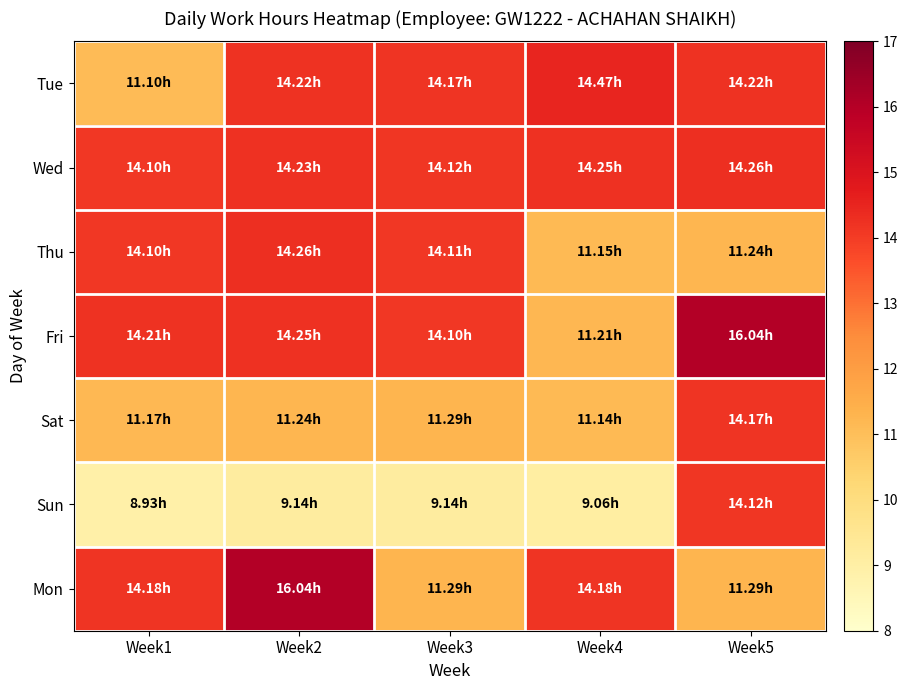

At which category does the chart reach its peak across all series?

Week5